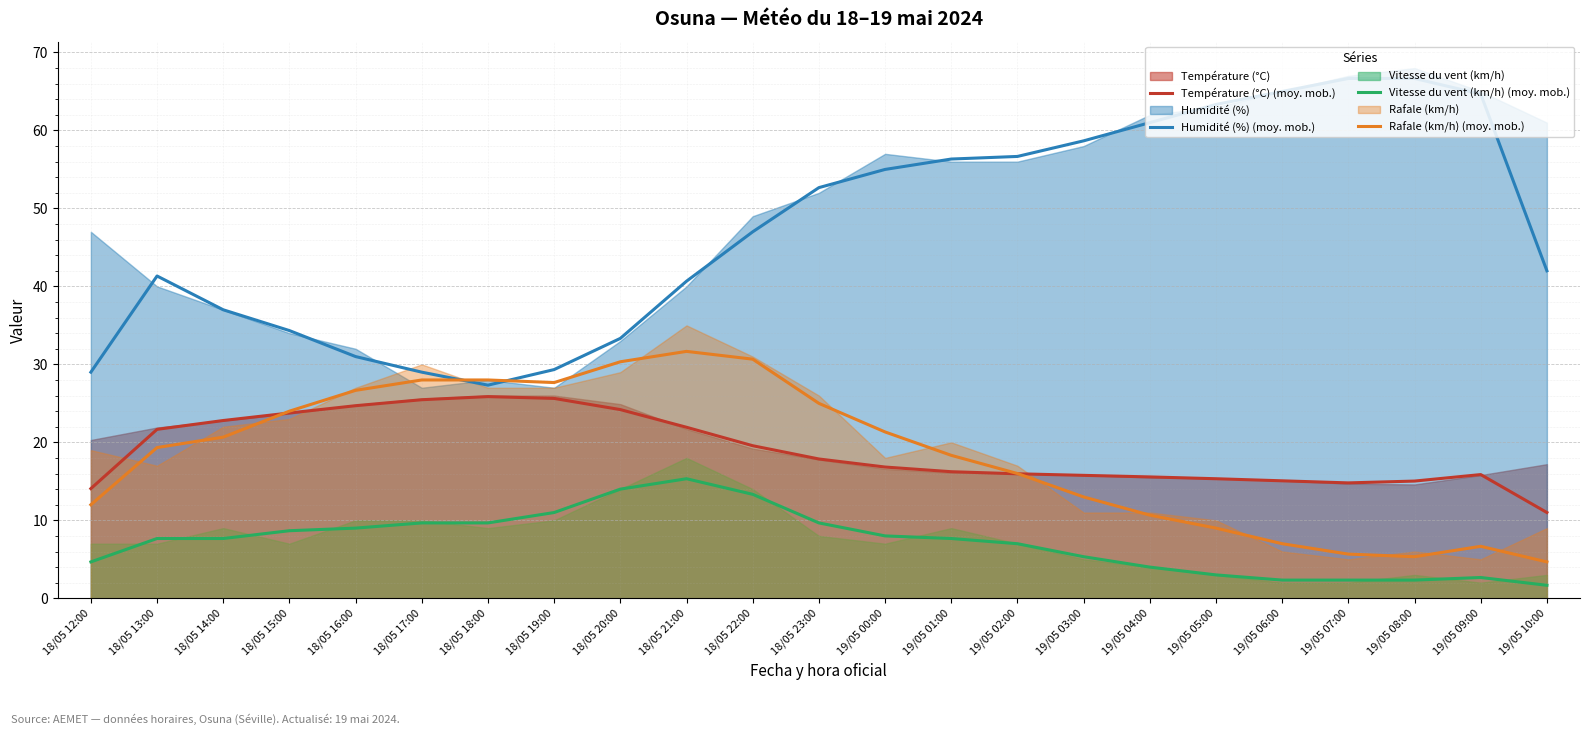

What is the lowest value of the Humidité (%) (moy. mob.) series?

27.3